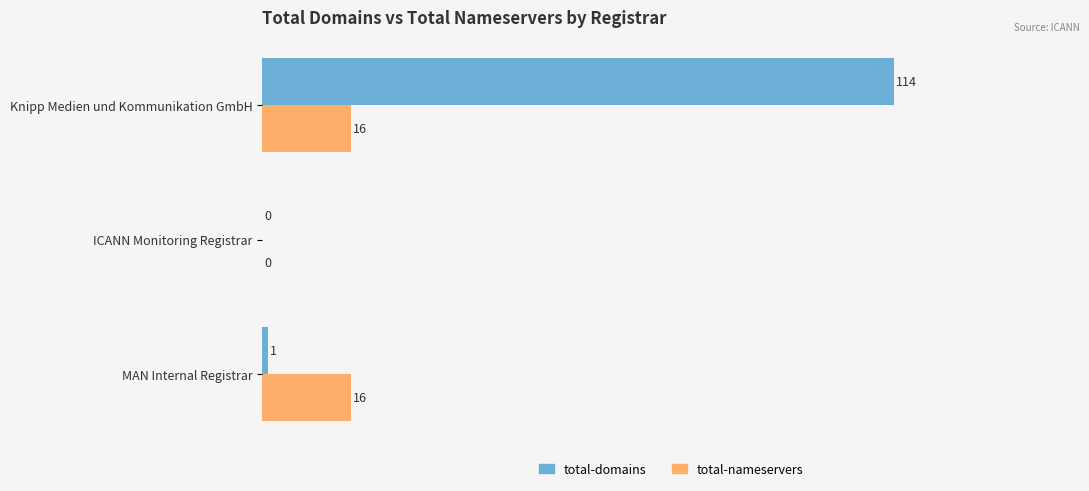

What is the maximum value for total-nameservers?

16